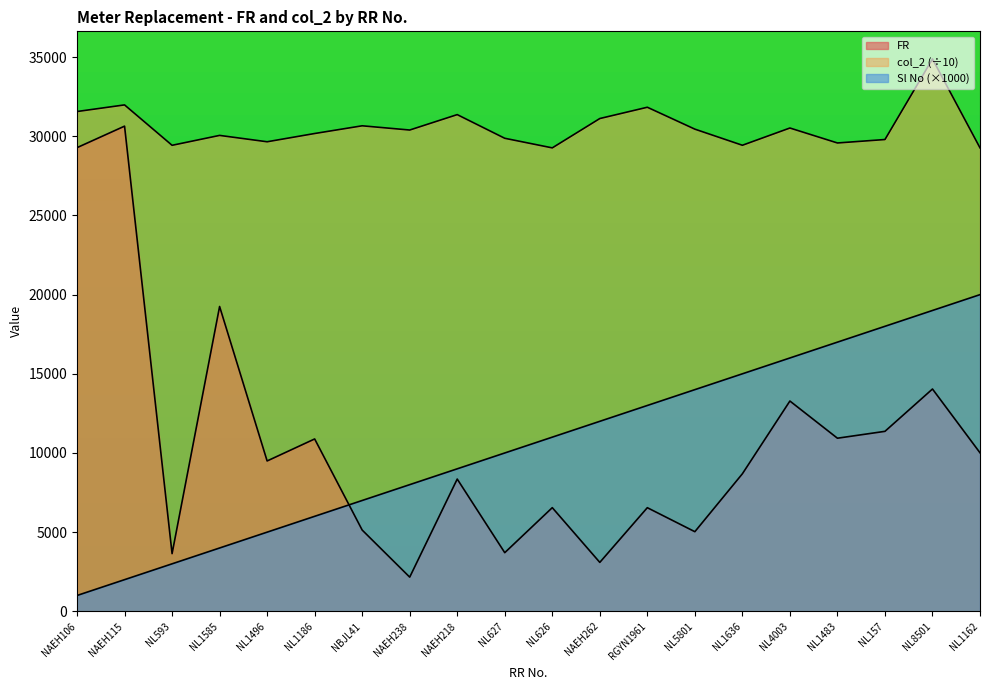

Does the chart have visible grid lines?

No